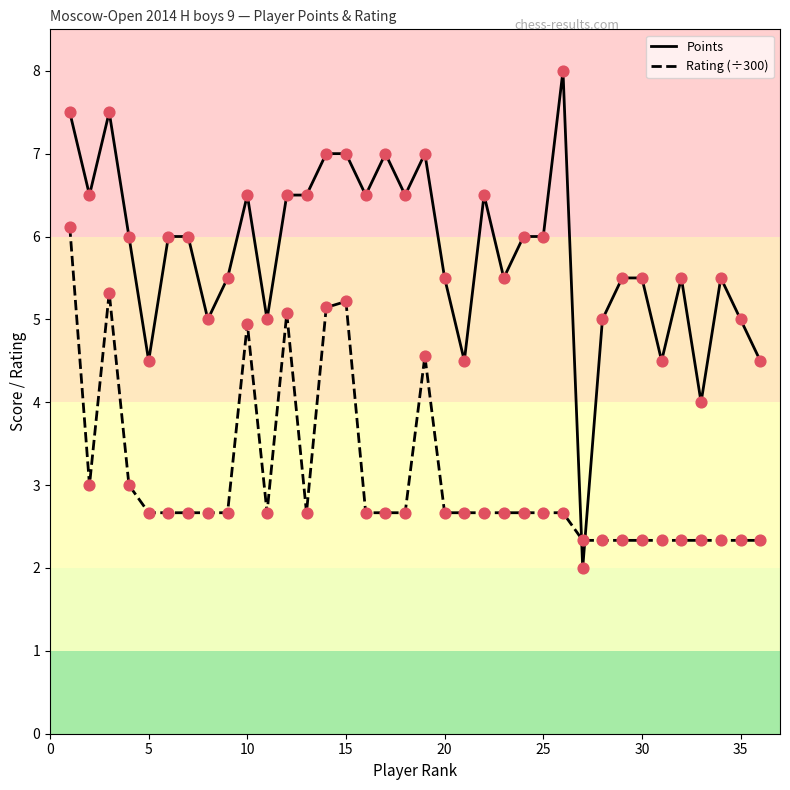

Which series has the largest total across all categories?

Points